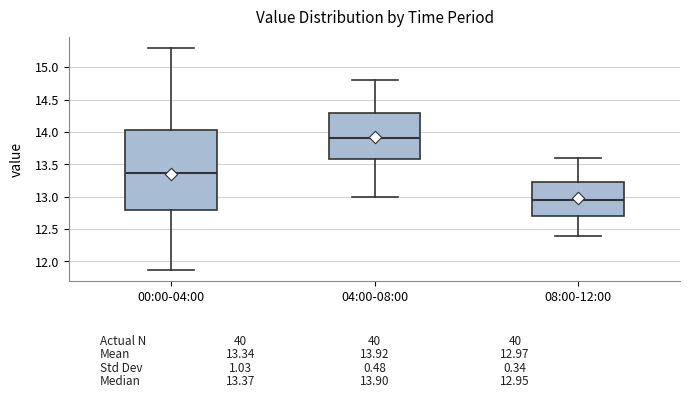

Which box has the lowest median line?

08:00-12:00